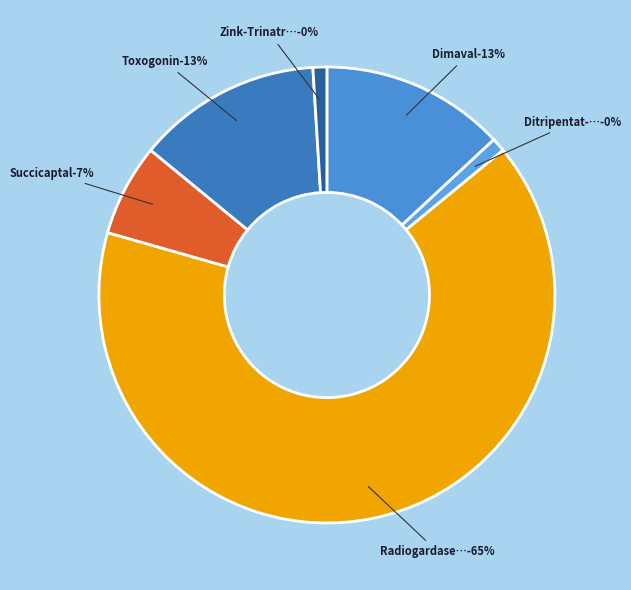

Is it true that Dimaval 250 mg is 27% of the pie?

False